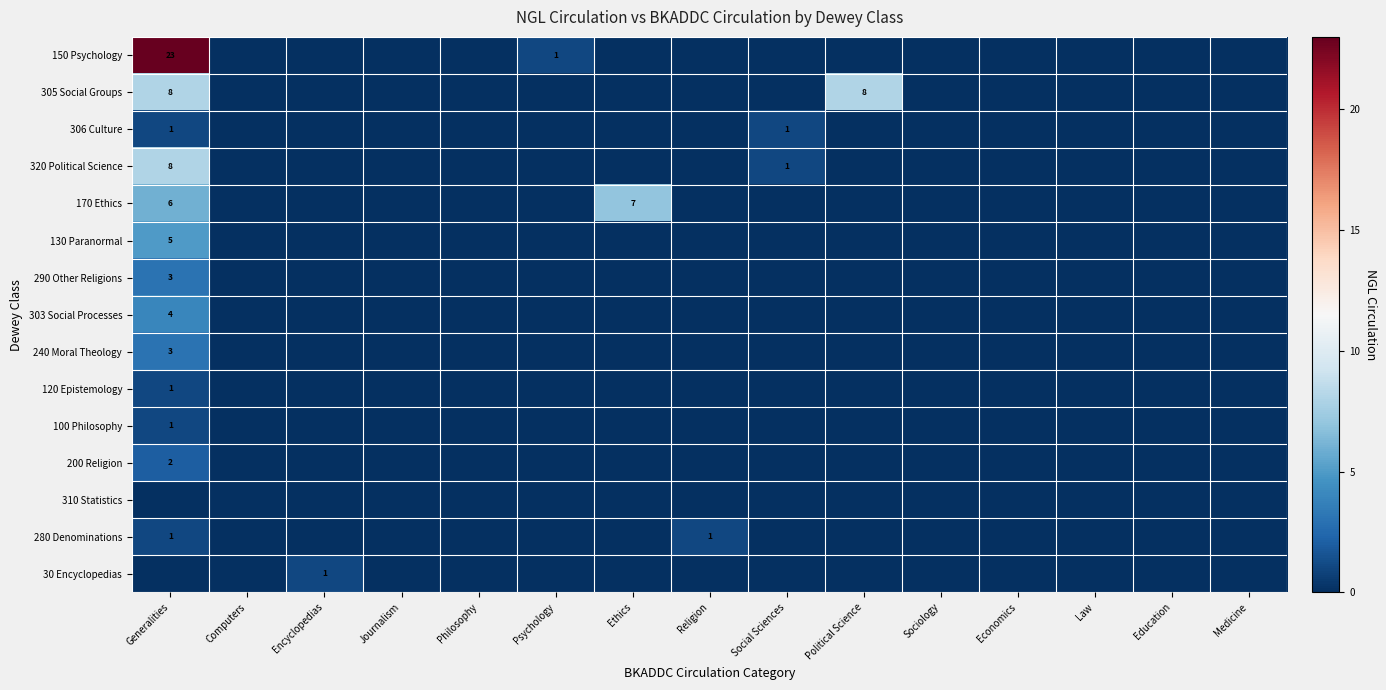

What is the sum of all 280 Denominations values?

2